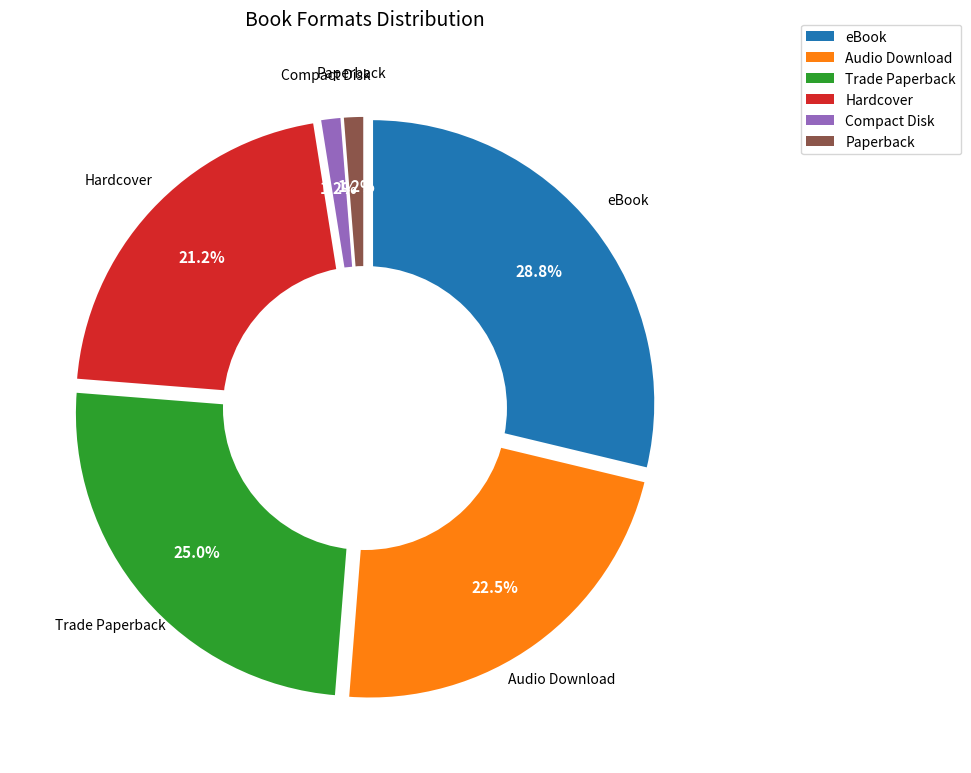

Which slice is the smallest?

Compact Disk